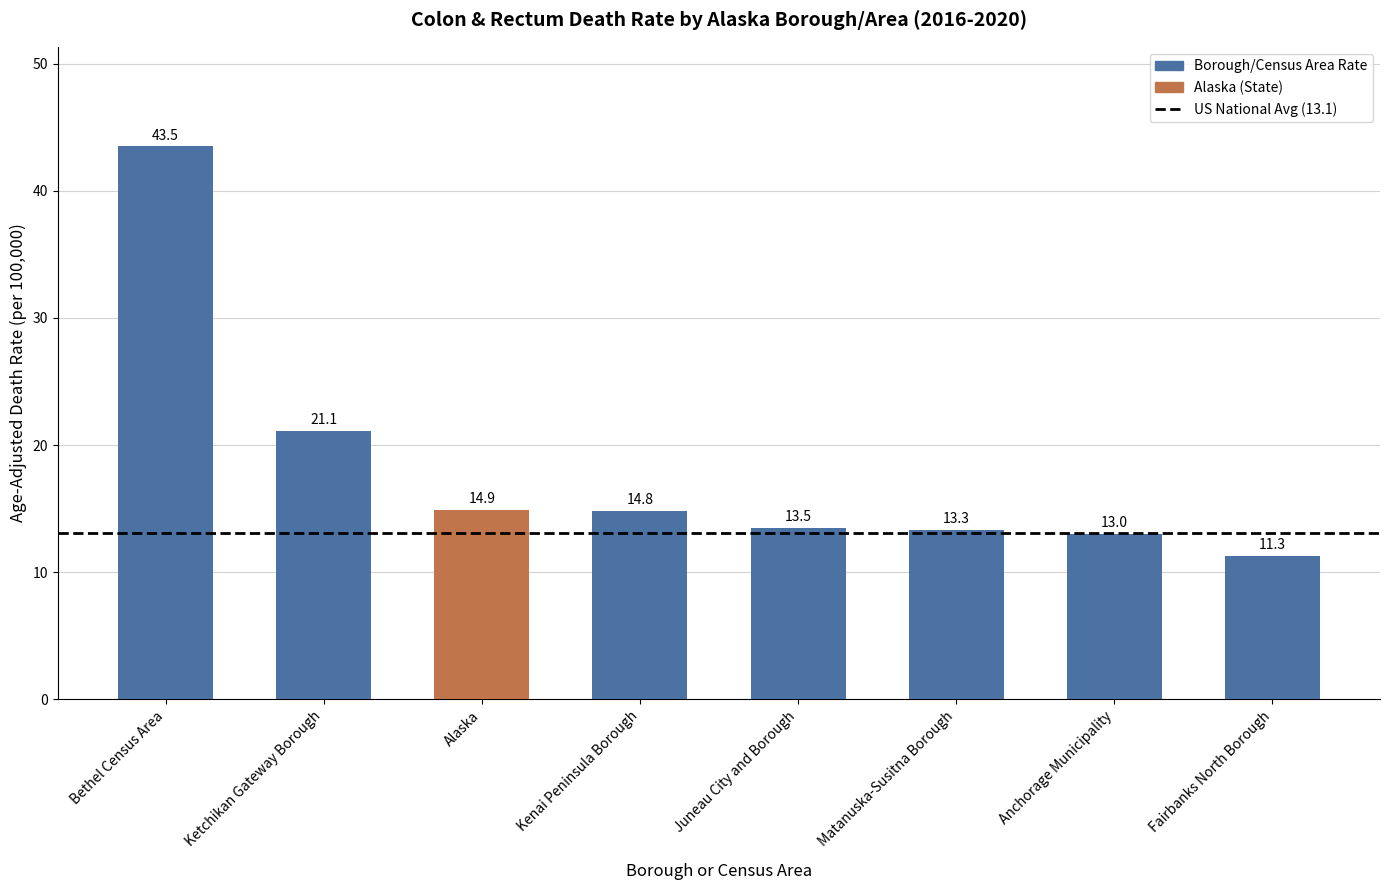

True or false: the data shows 13.3 at Matanuska-Susitna Borough.

True